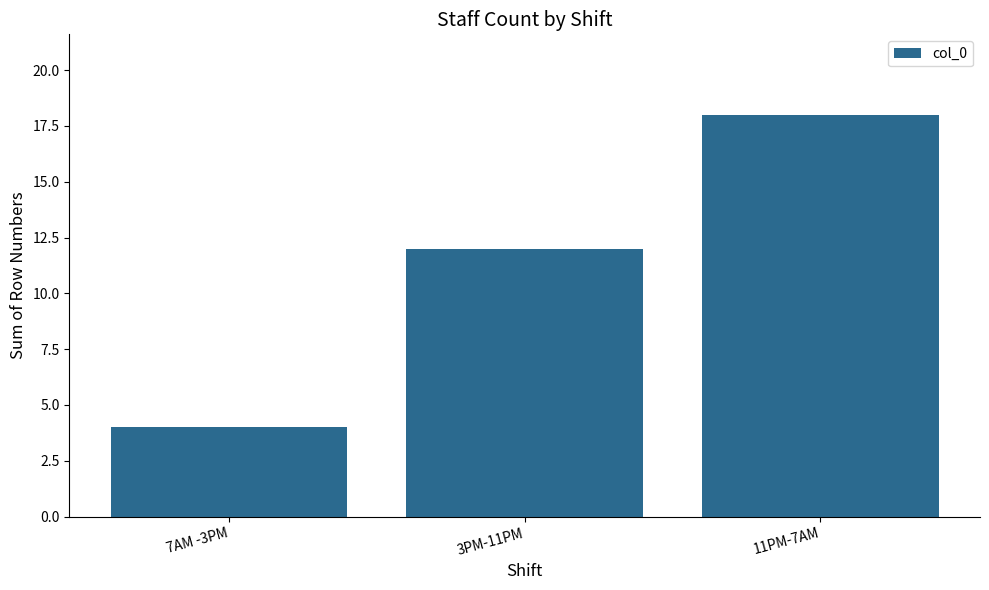

Are the bars horizontal?

No